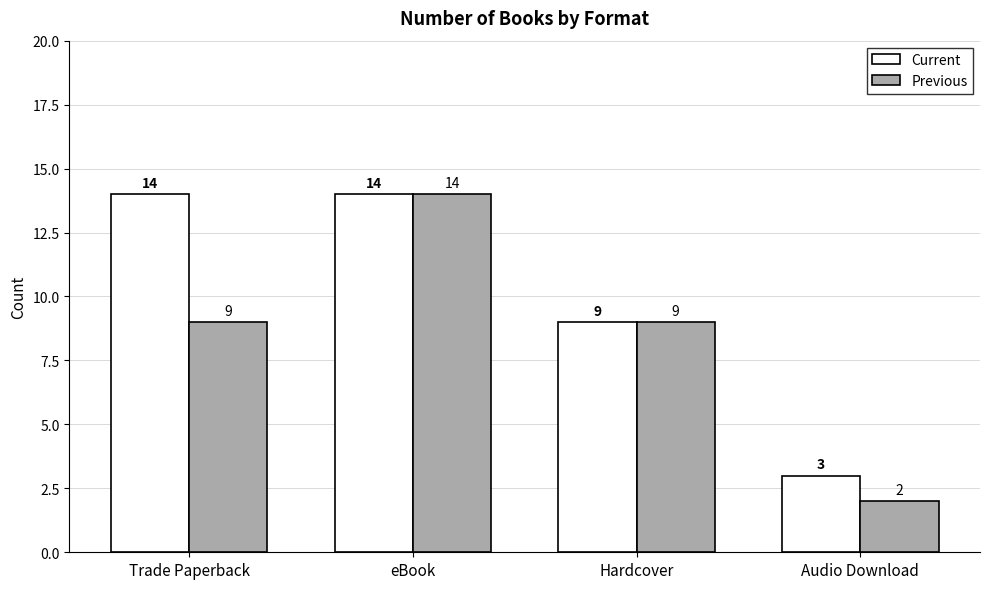

What is the sum of the Current values at Trade Paperback and eBook?

28